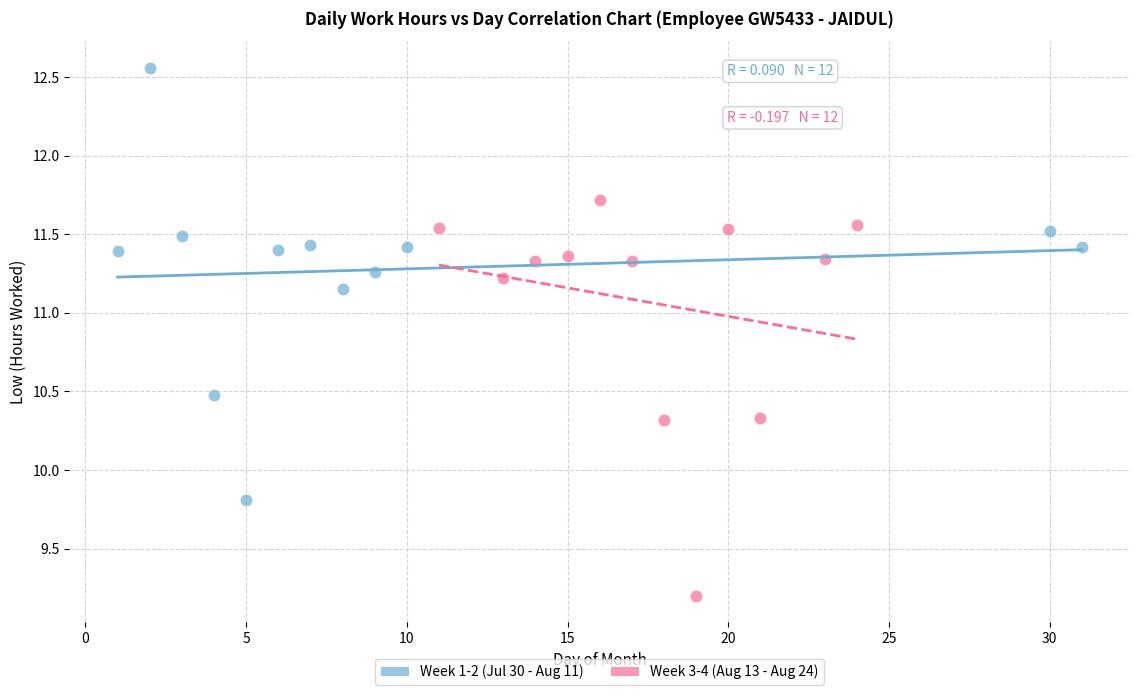

Which series contains the highest Y value?

Week 1-2 (Jul 30 - Aug 11)